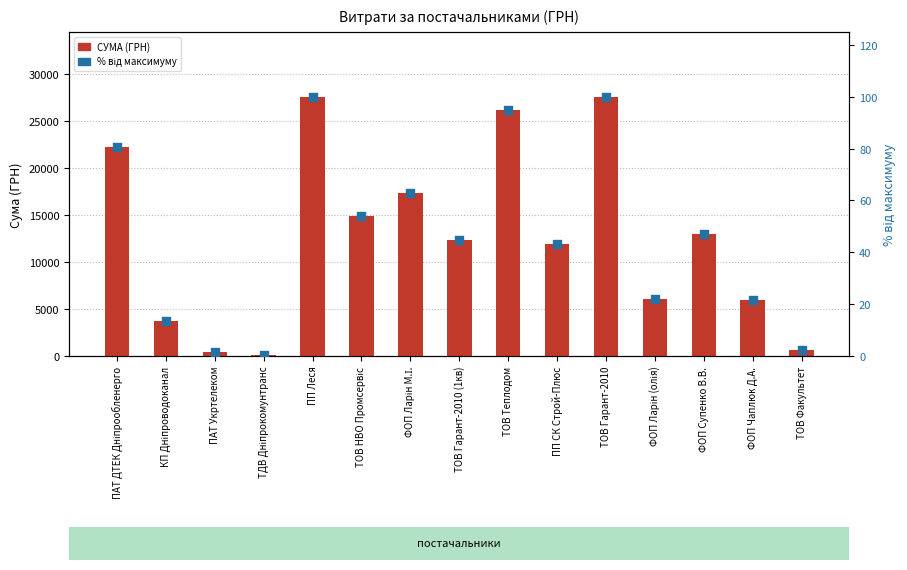

At how many categories does at least one series exceed 11865?

9